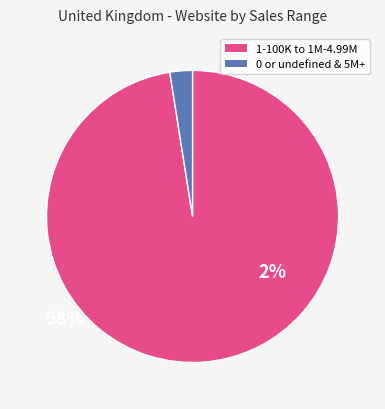

Does any single category account for the majority?

Yes